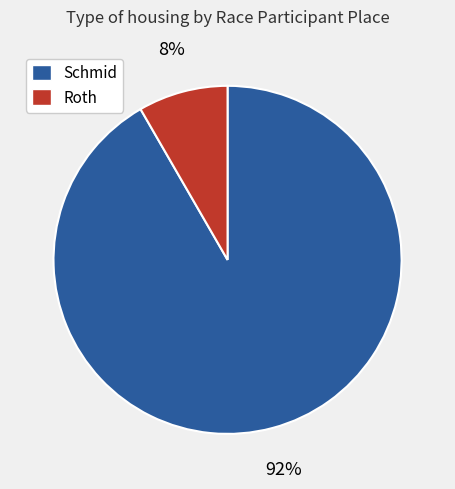

Between Roth and Schmid, which is larger?

Schmid